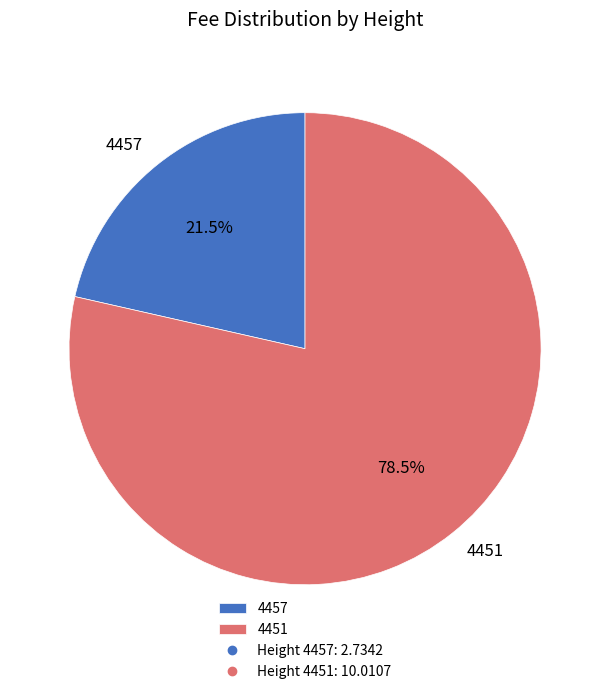

Combined, what portion of the pie is 4457 and 4451?

100.0%